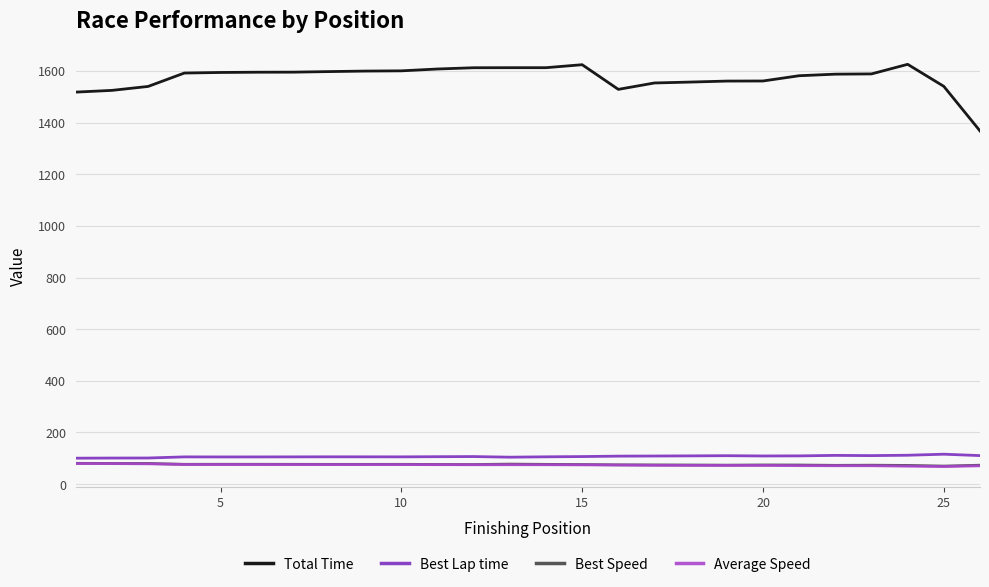

True or false: Best Speed and Average Speed intersect in this chart.

False